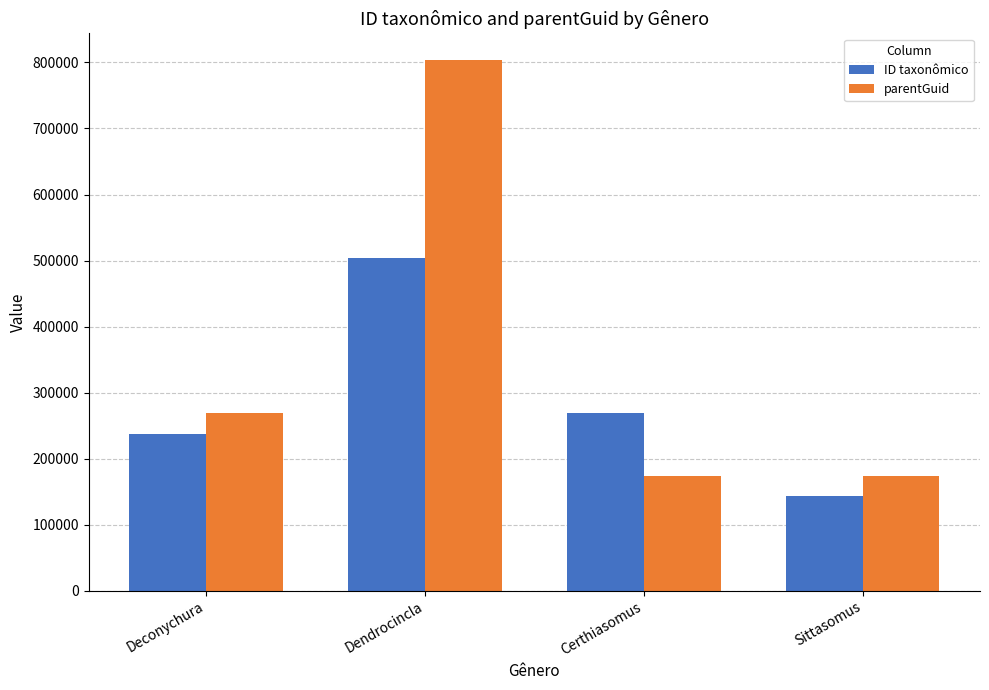

At which label is ID taxonômico closest to 323534?

Certhiasomus